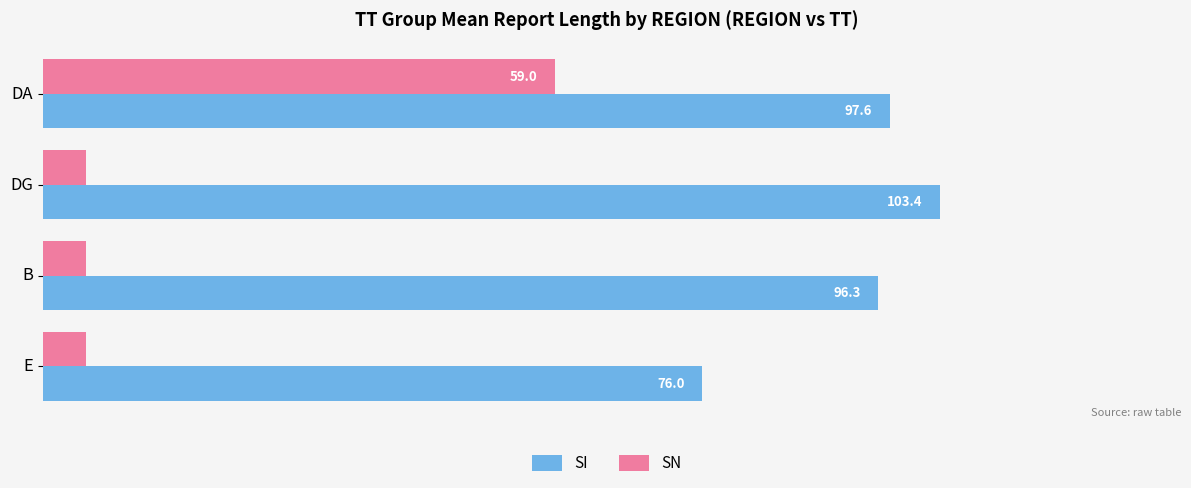

List the series in order of their peak value, highest first.

SI, SN